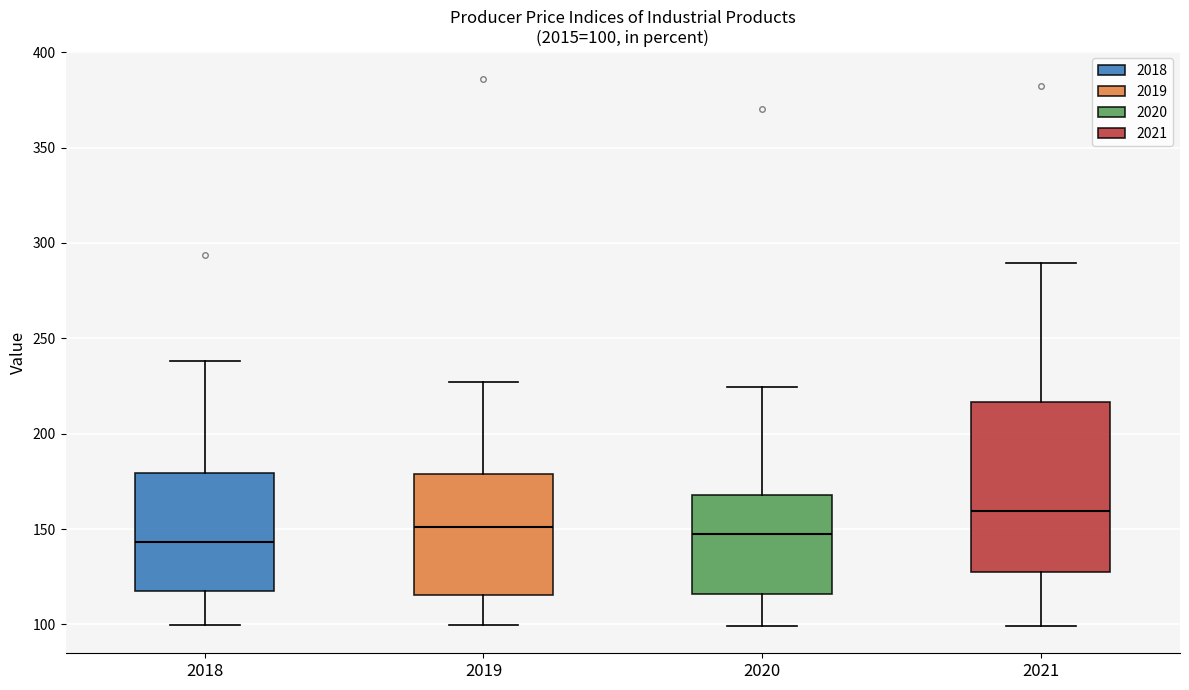

Which box's median line is the highest?

2021